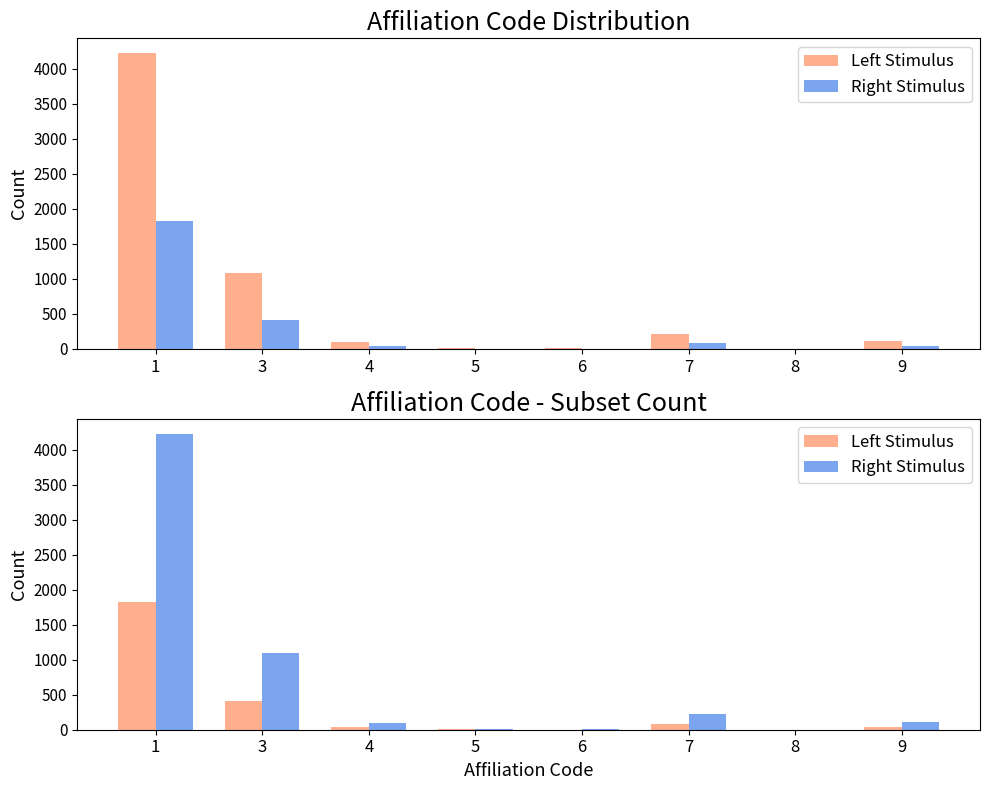

List the labels in order of Right Stimulus value, largest first.

1, 3, 7, 9, 4, 5, 6, 8